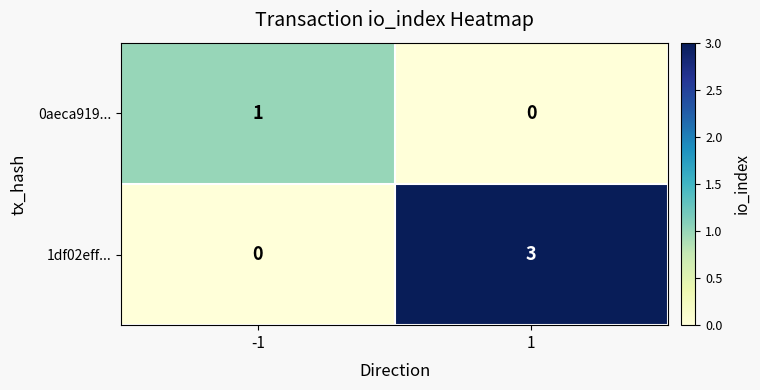

Reading left to right, transcribe all the data shown in this chart.

0aeca919...: 1	0
1df02eff...: 0	3